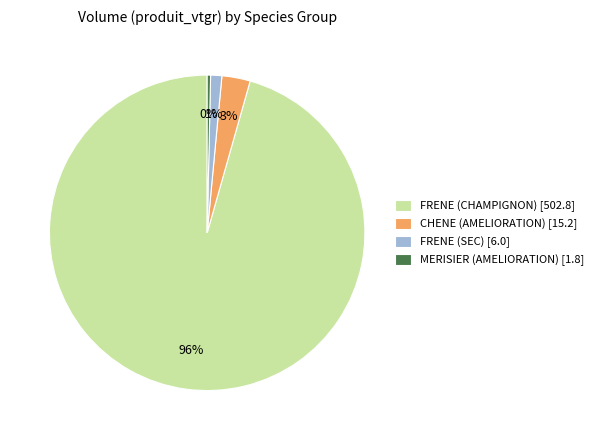

Do FRENE (SEC) [6.0] and FRENE (CHAMPIGNON) [502.8] together represent more than half of the pie?

Yes